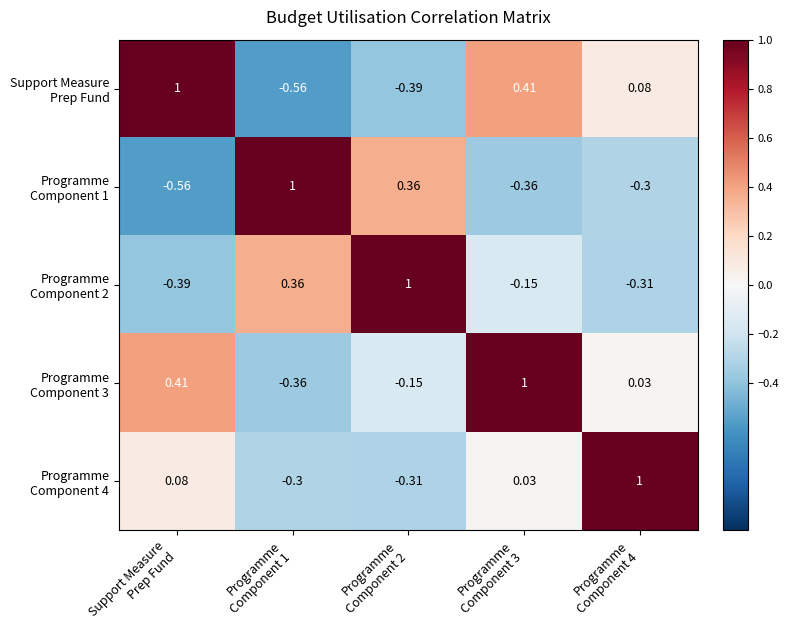

How many data points does each series have?

5